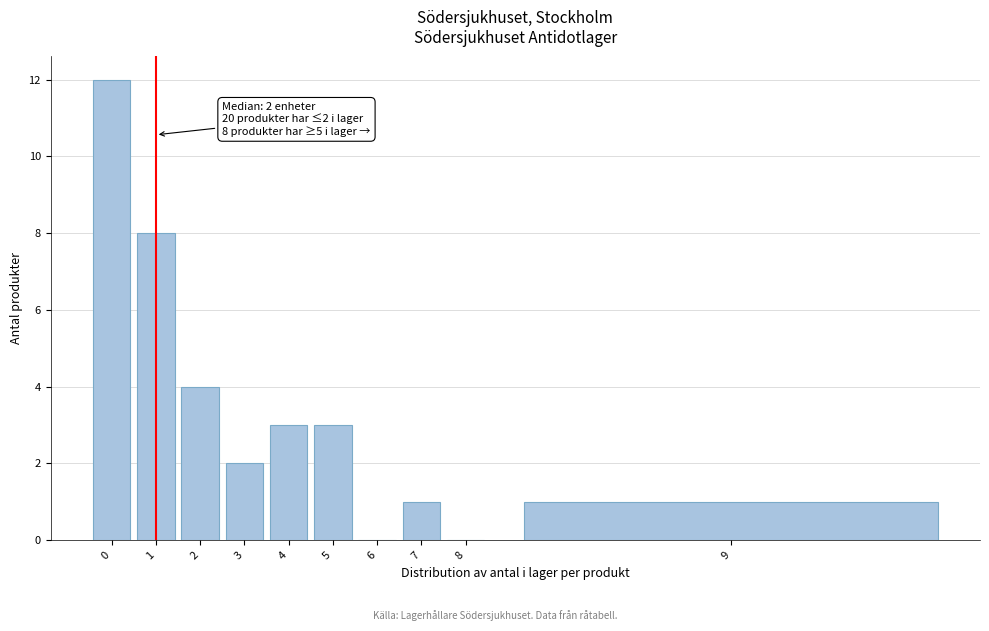

Reading left to right, extract all data points from this chart.

0=12	1=8	2=4	3=2	4=3	5=3	6=0	7=1	8=0	9=1